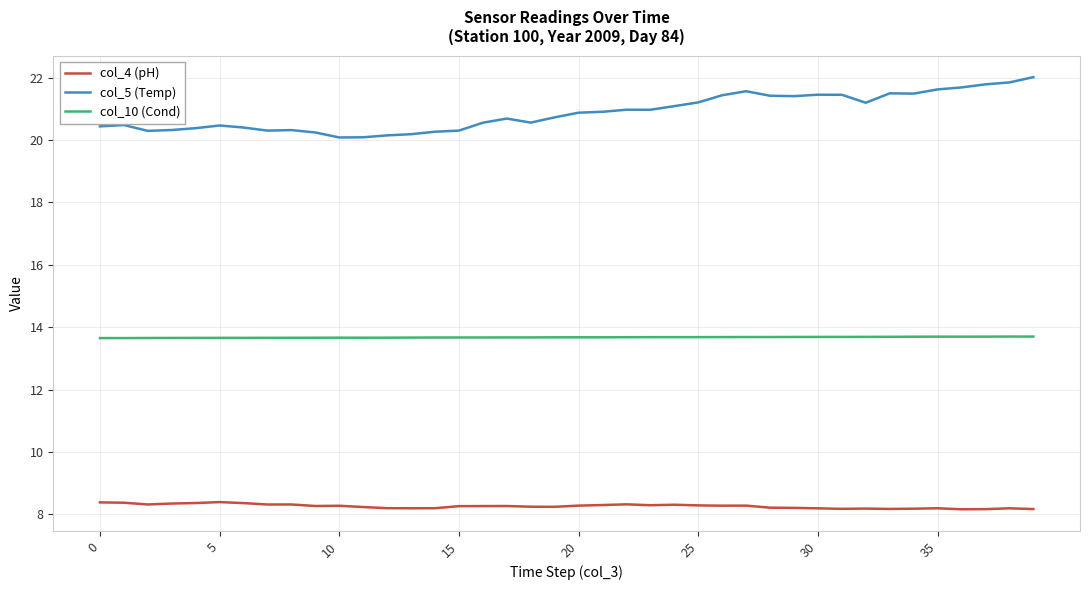

What is the greatest value displayed?

22.0